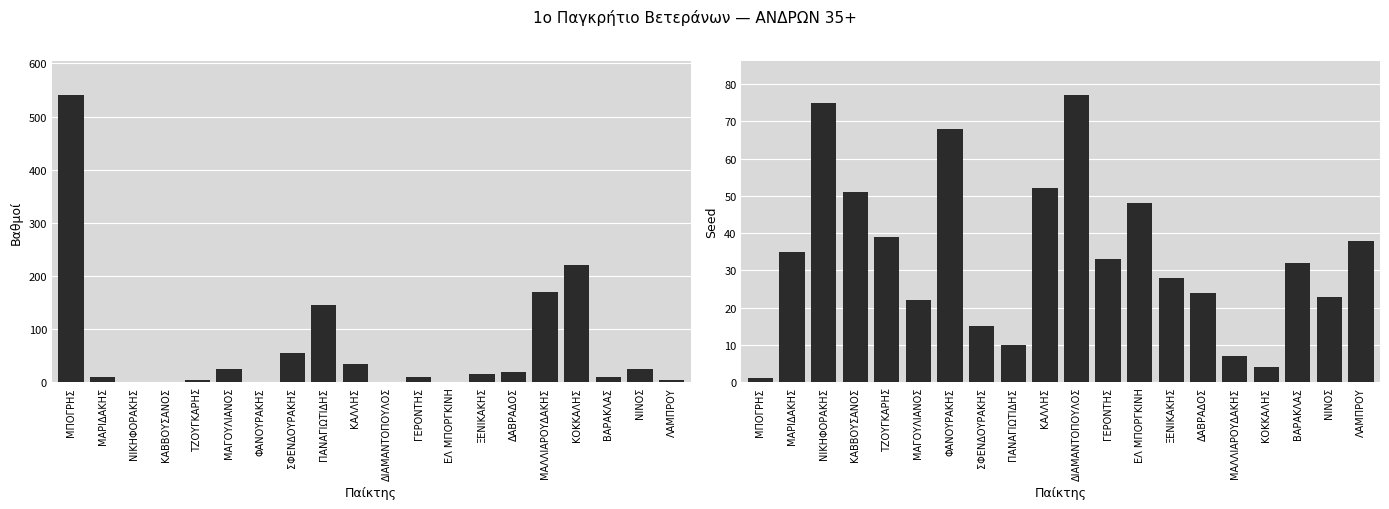

Between ΜΑΛΛΙΑΡΟΥΔΑΚΗΣ and ΚΑΛΛΗΣ, which is larger?

ΜΑΛΛΙΑΡΟΥΔΑΚΗΣ